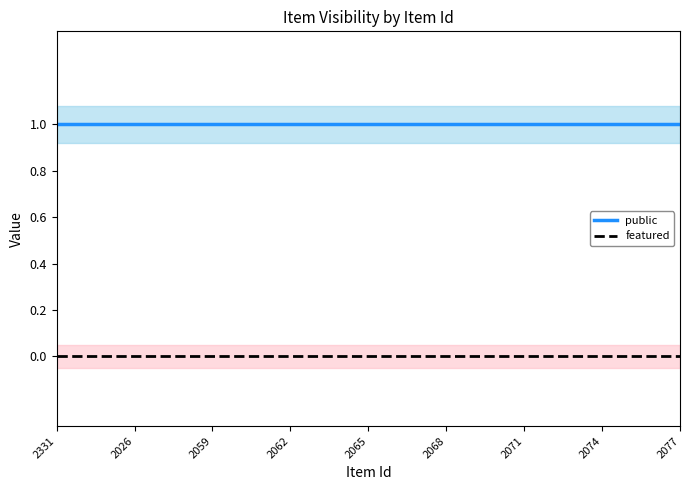

What is the value of the public point at the 18th from the left?

1